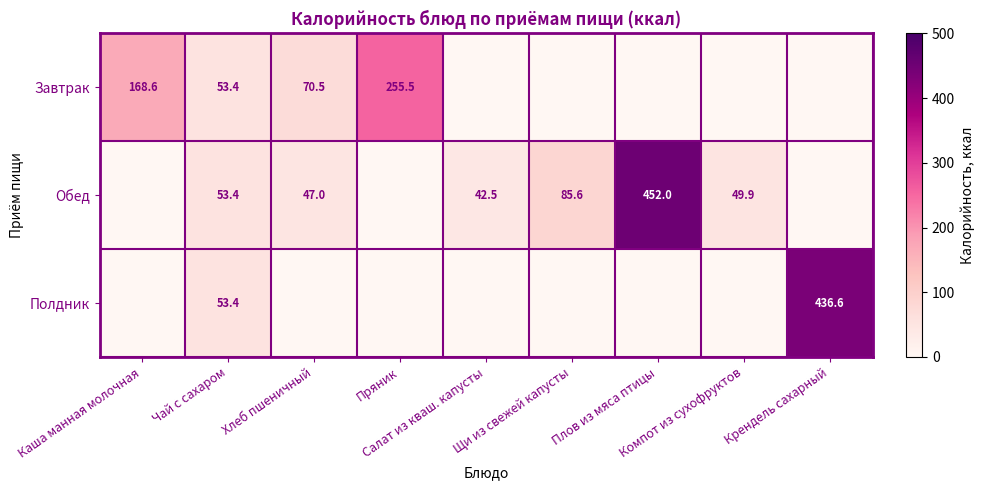

What is the difference between the highest and lowest values at Крендель сахарный?

436.6